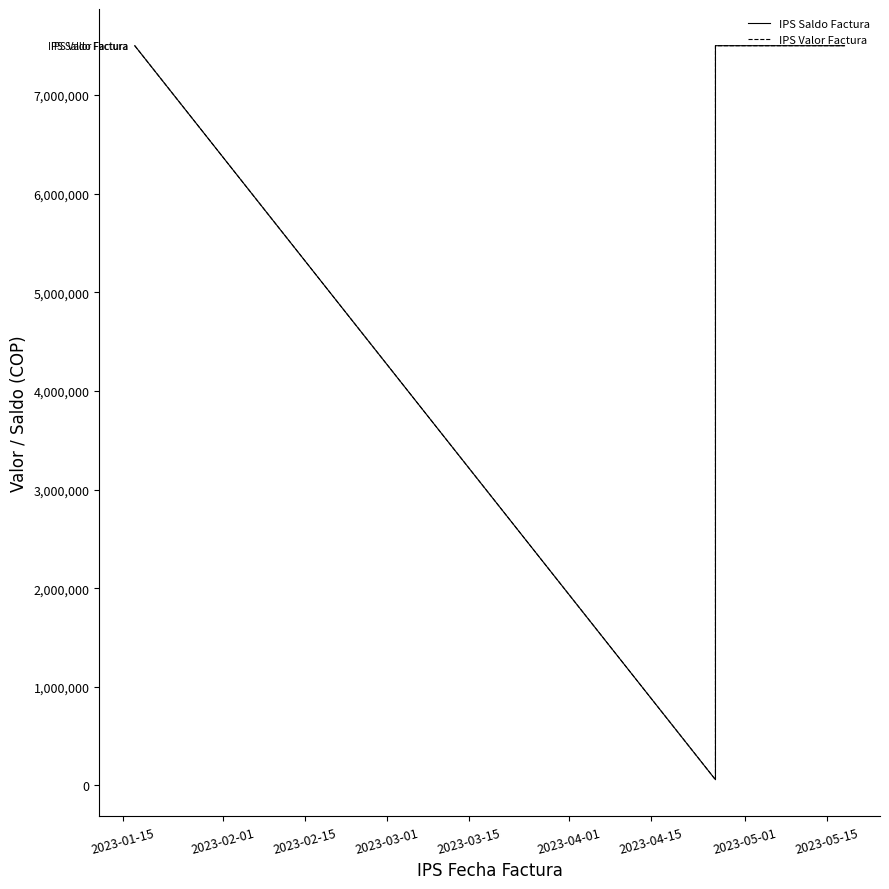

True or false: IPS Saldo Factura and IPS Valor Factura intersect in this chart.

False